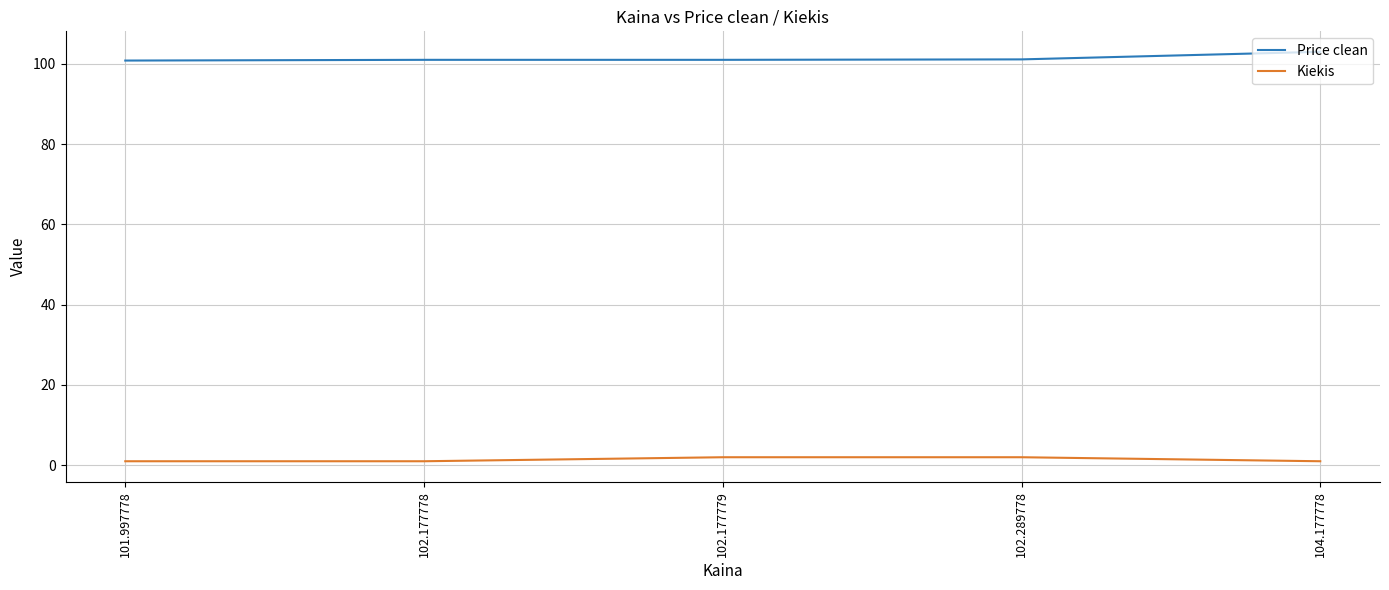

True or false: Price clean has a value of 29.0 at 102.177778.

False